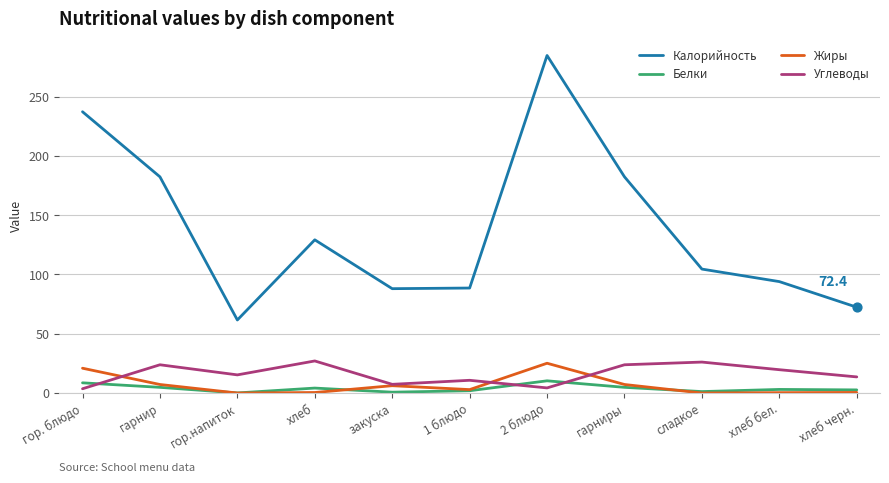

What are all the series names shown in the legend?

Калорийность, Белки, Жиры, Углеводы